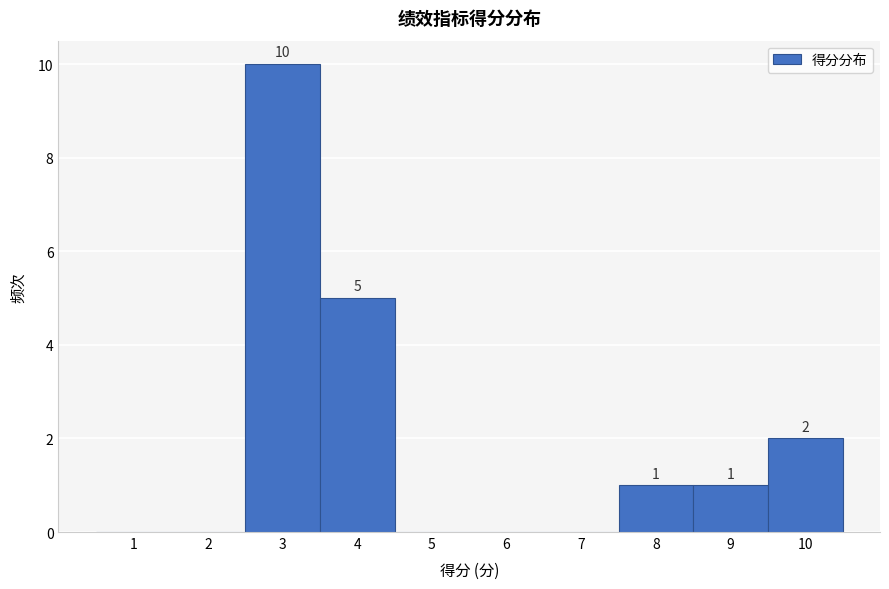

Over which range of the x-axis is the bar tallest?

2.5 to 3.5